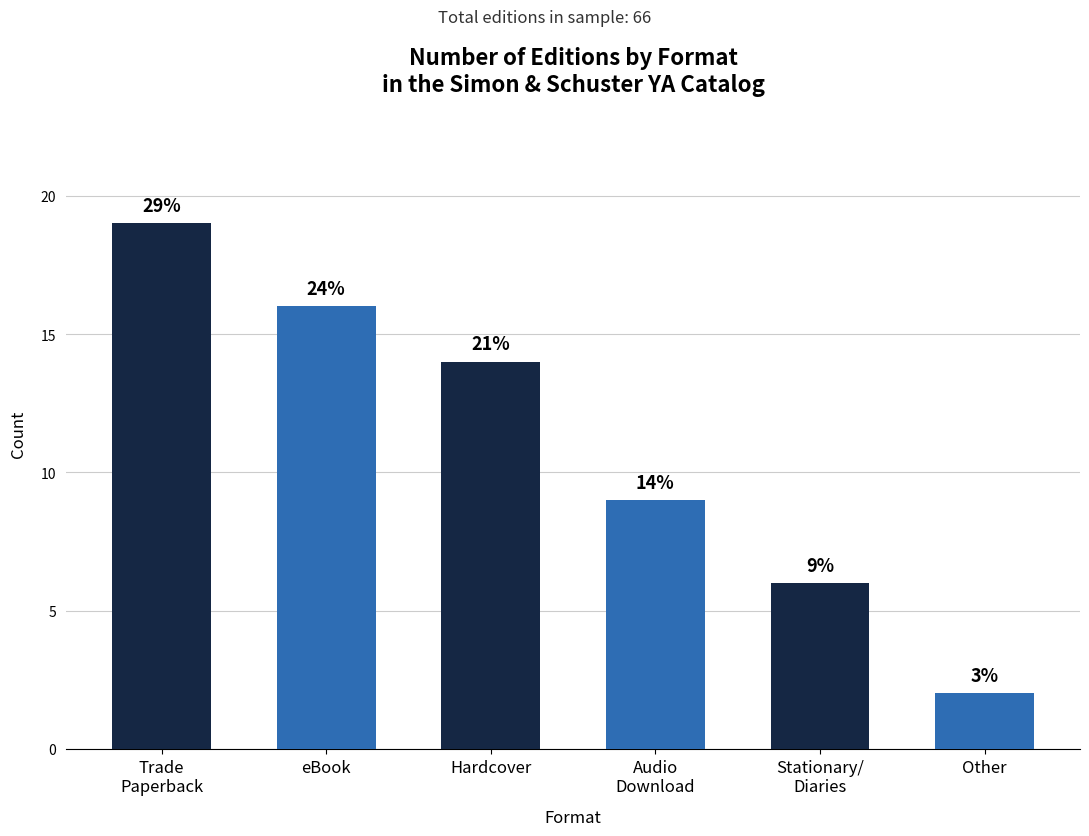

Are the bars horizontal?

No